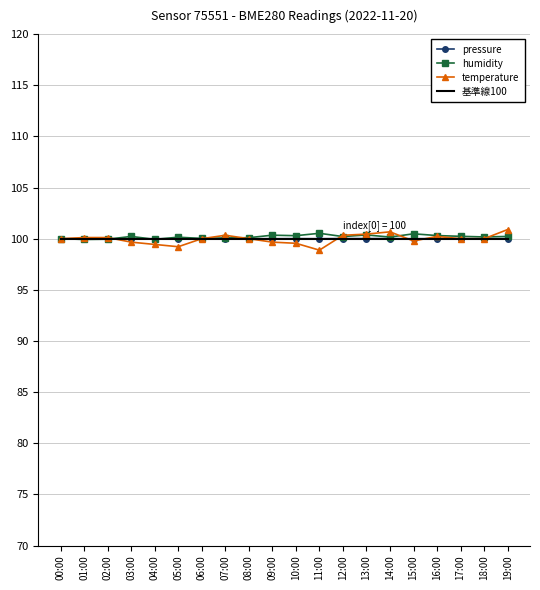

What is the minimum value for humidity?

99.9